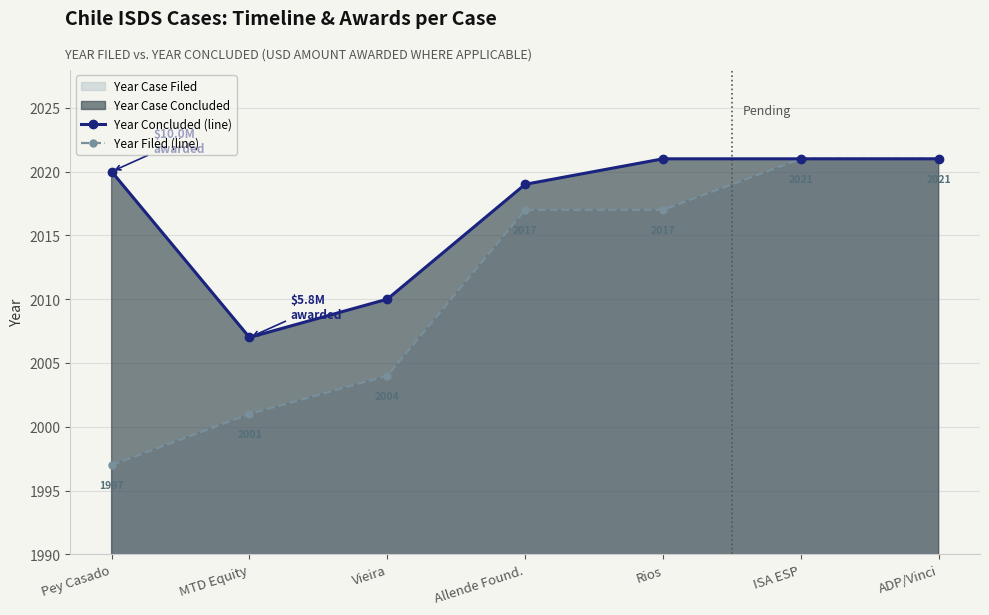

What is the sum of the Year Concluded (line) values at Vieira and Rios?

4031